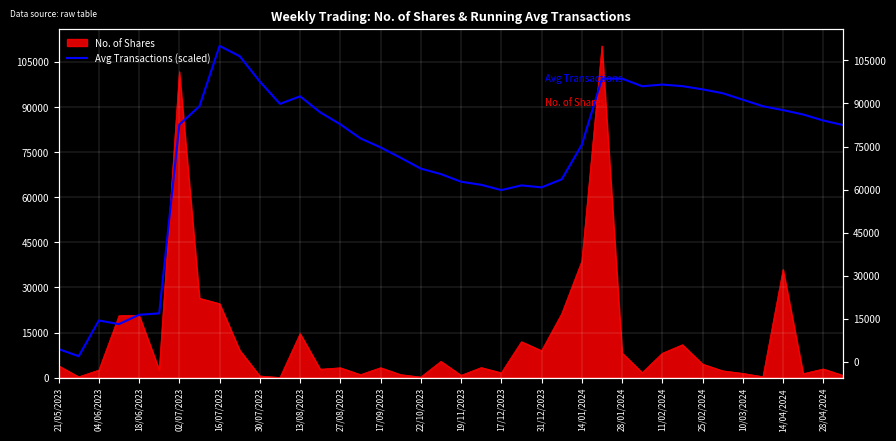

What is the label of the 13th point from the right?

27